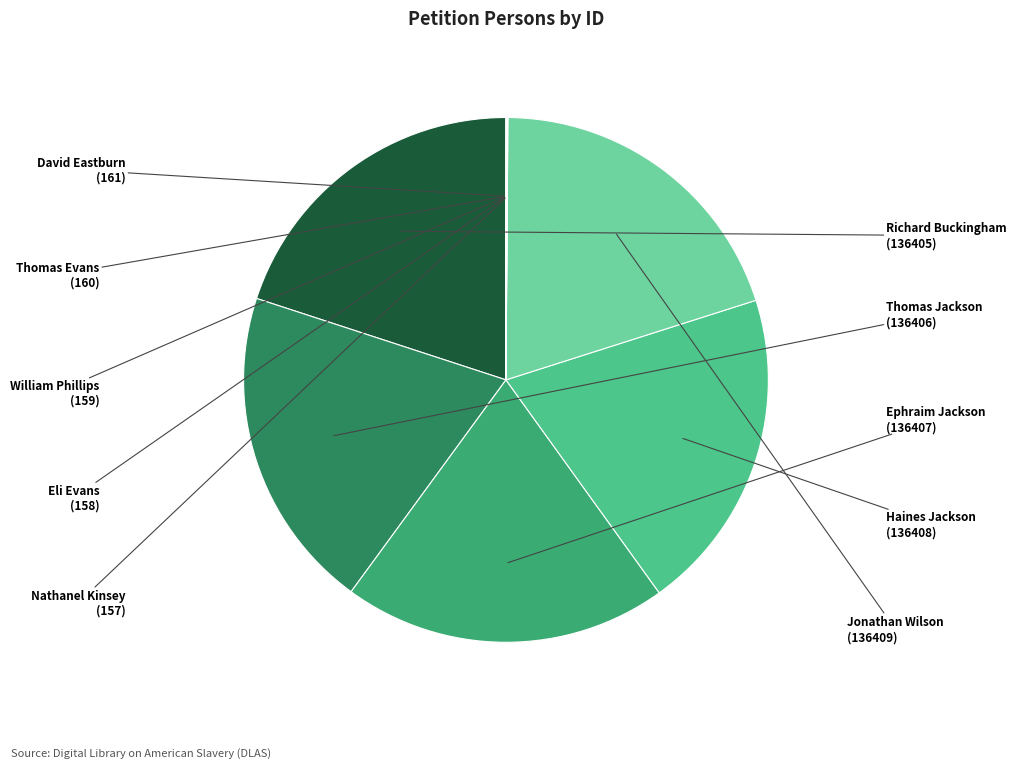

What is the ratio of the value at Haines Jackson to the value at Richard Buckingham?

1.0